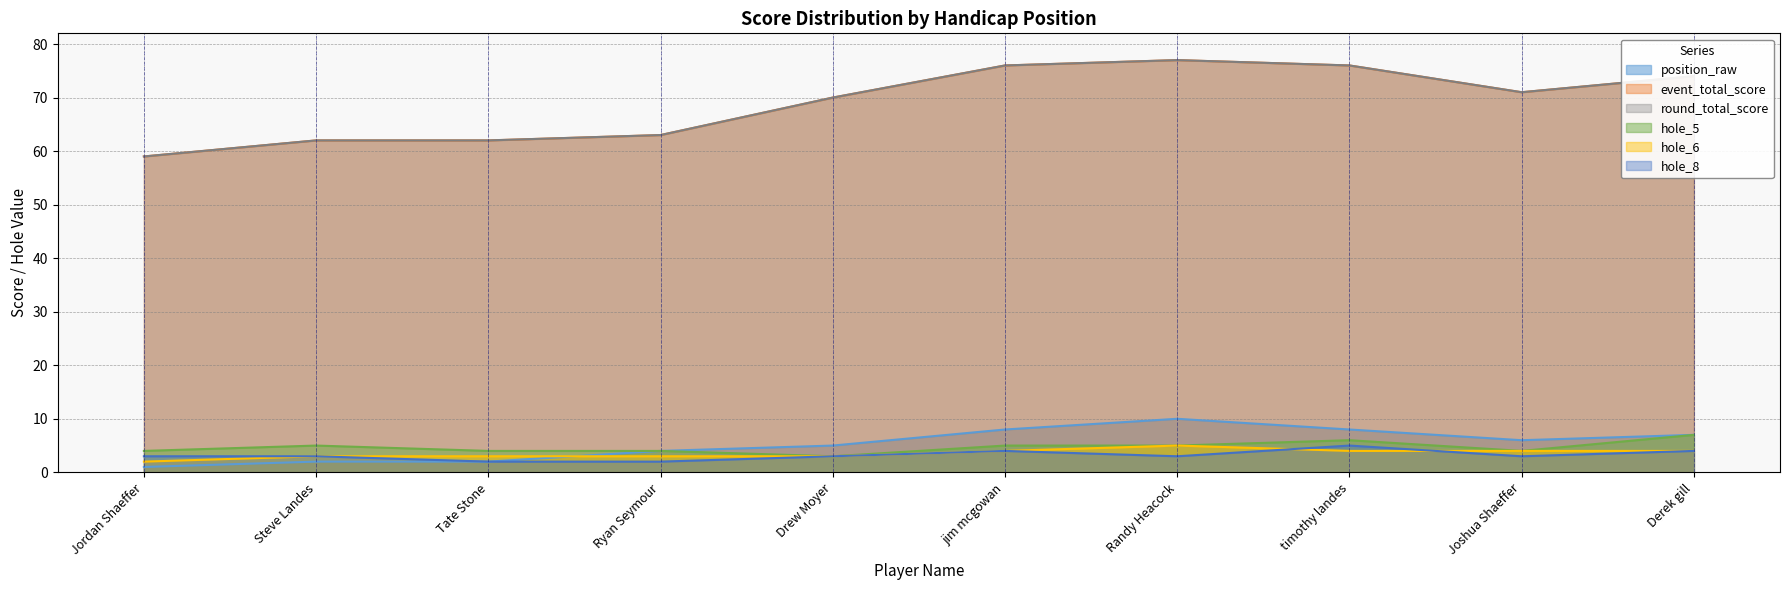

Reading left to right, extract all data points from this chart.

position_raw: 1	2	2	4	5	8	10	8	6	7
event_total_score: 59	62	62	63	70	76	77	76	71	74
round_total_score: 59	62	62	63	70	76	77	76	71	74
hole_5: 4	5	4	4	3	5	5	6	4	7
hole_6: 2	3	3	3	3	4	5	4	4	4
hole_8: 3	3	2	2	3	4	3	5	3	4